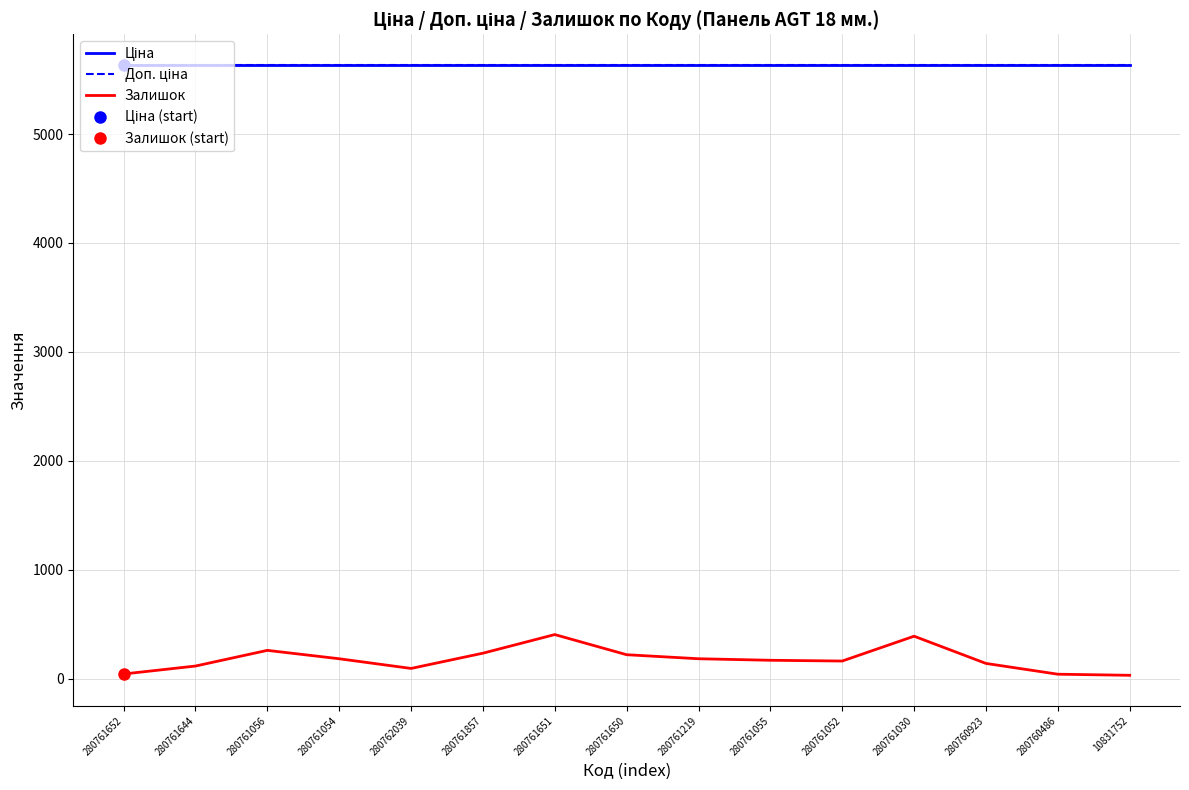

At which category is the sum across all series the highest?

280761651